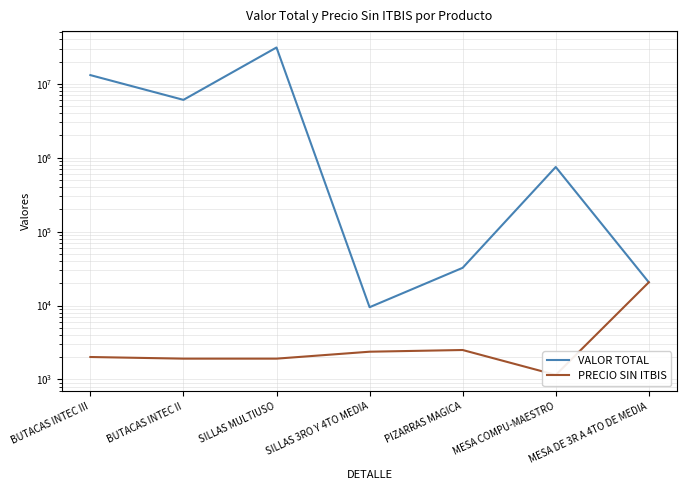

The VALOR TOTAL series shows 48137.2 at PIZARRAS MAGICA. True or false?

False